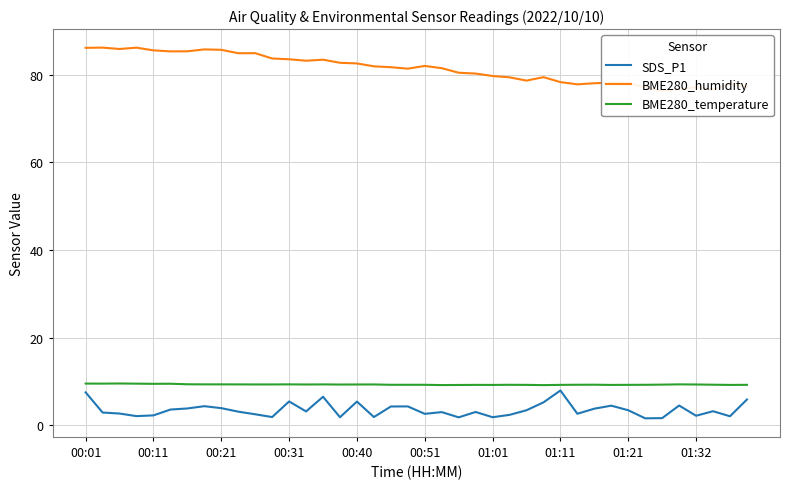

Is the value of SDS_P1 at 01:32 greater than the value of BME280_temperature at 00:31?

No